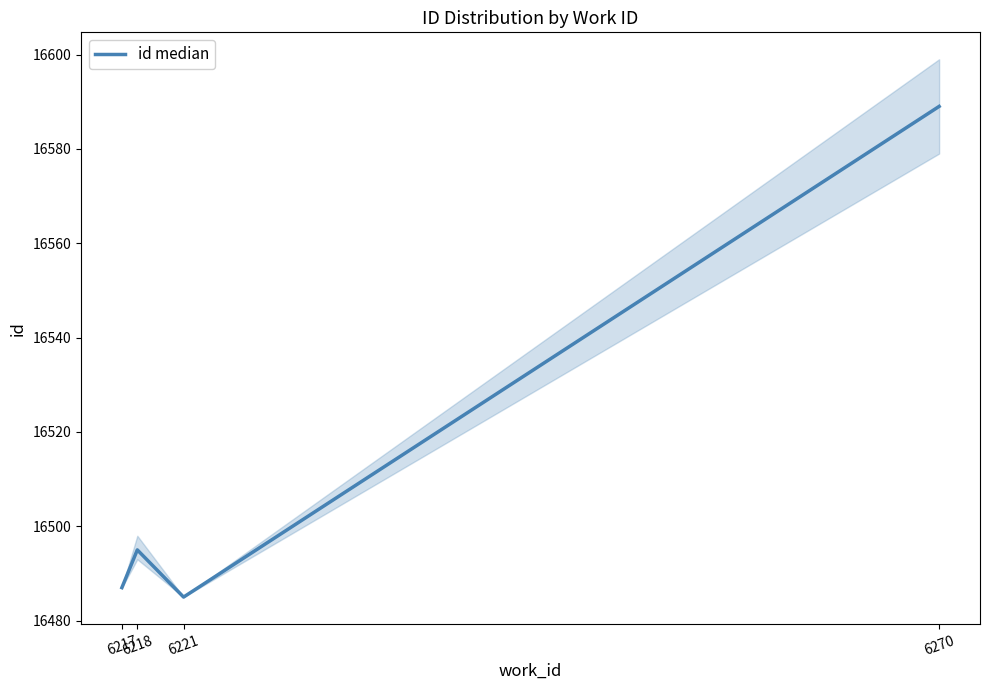

Reading right to left, what are all the values shown in this chart?

6270=16589	6221=16485	6218=16495	6217=16487